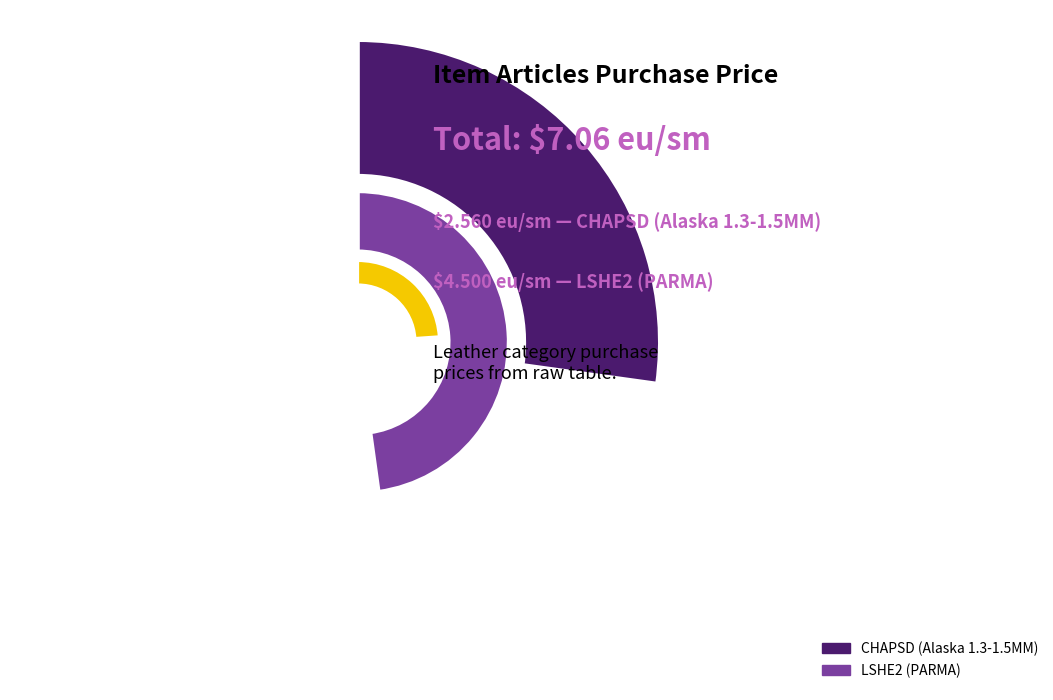

Does LSHE2 (PARMA) represent more than half of the total?

Yes